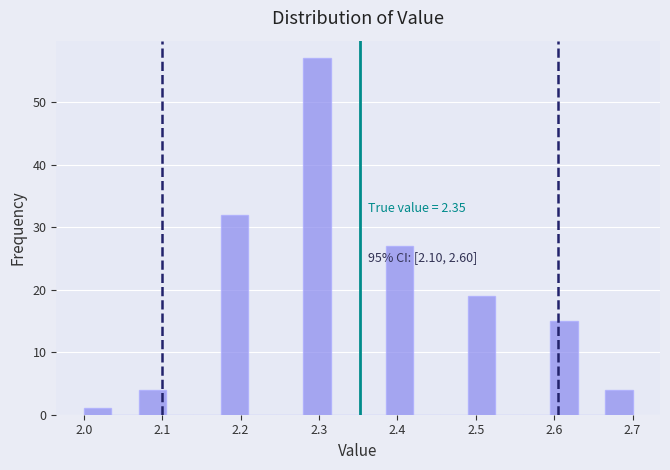

Read against the x-axis, roughly where is the centre of the tallest bar?

2.30